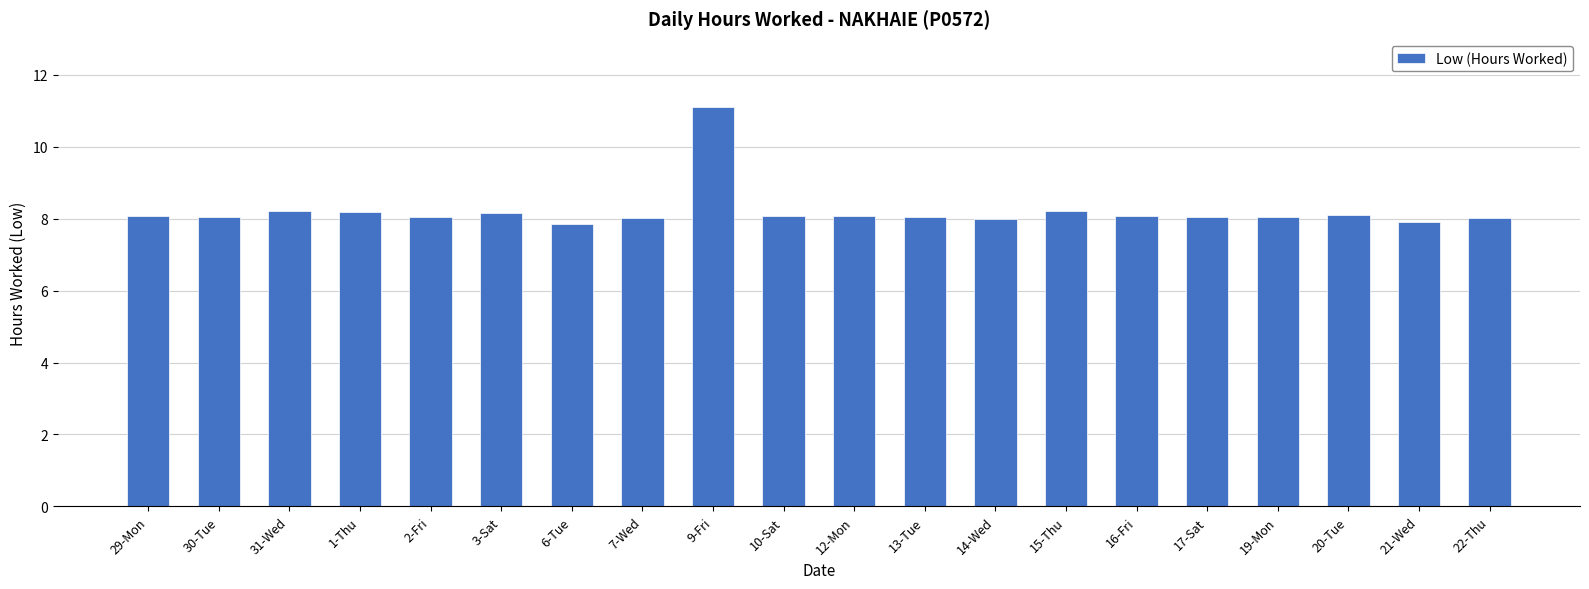

Count the number of categories in the chart.

20